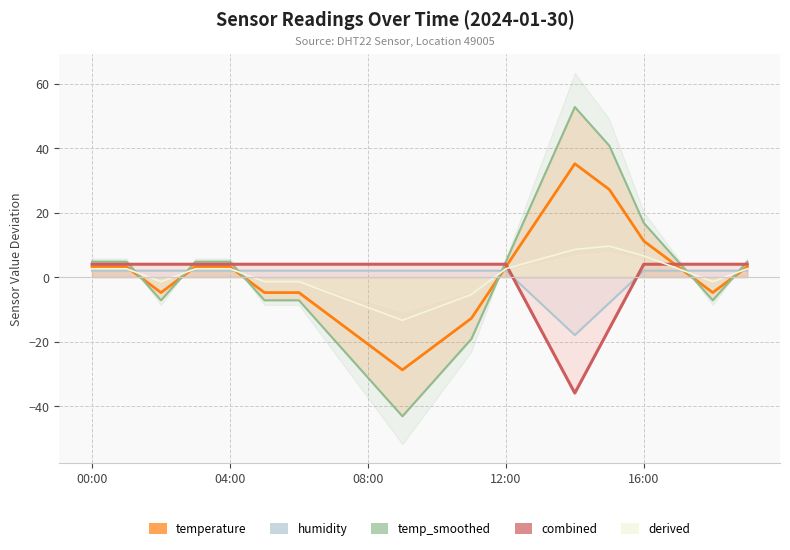

What is the total value across all series at 12:00?

16.6